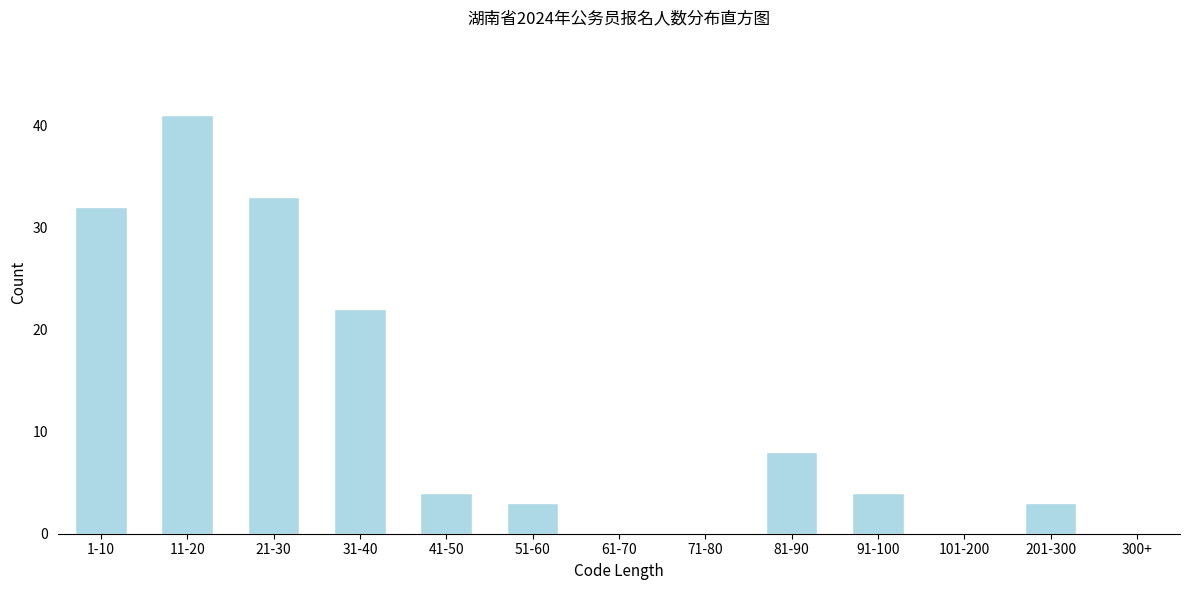

Reading left to right, extract all data points from this chart.

1-10=32	11-20=41	21-30=33	31-40=22	41-50=4	51-60=3	61-70=0	71-80=0	81-90=8	91-100=4	101-200=0	201-300=3	300+=0